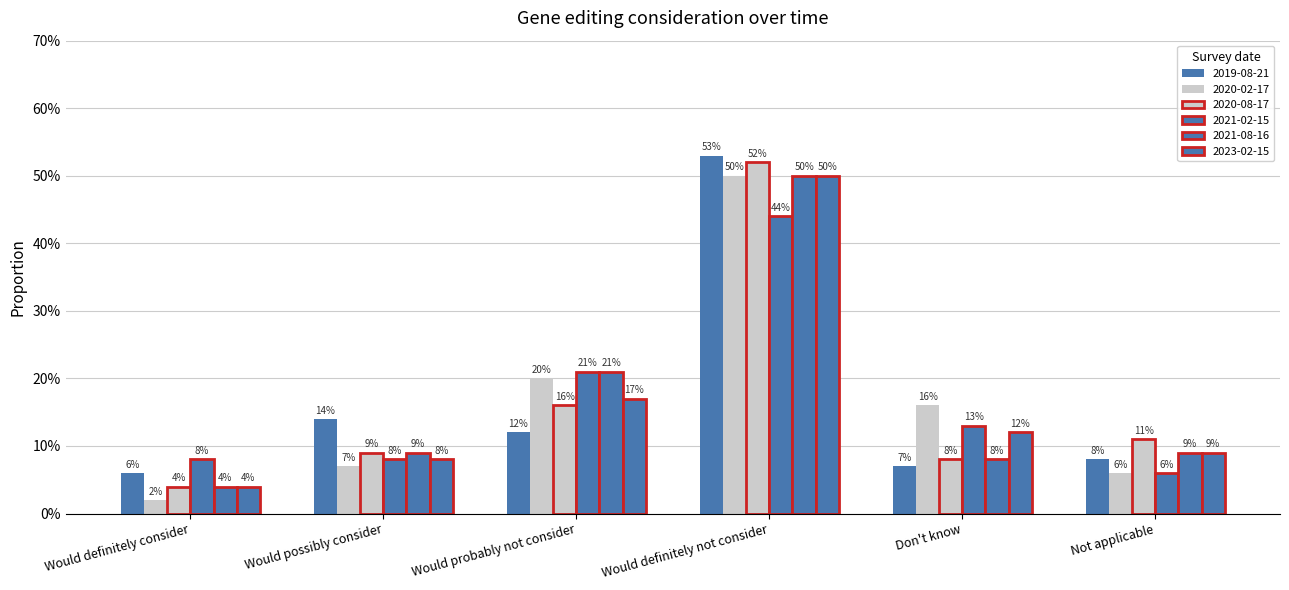

Does the chart contain any negative values?

No